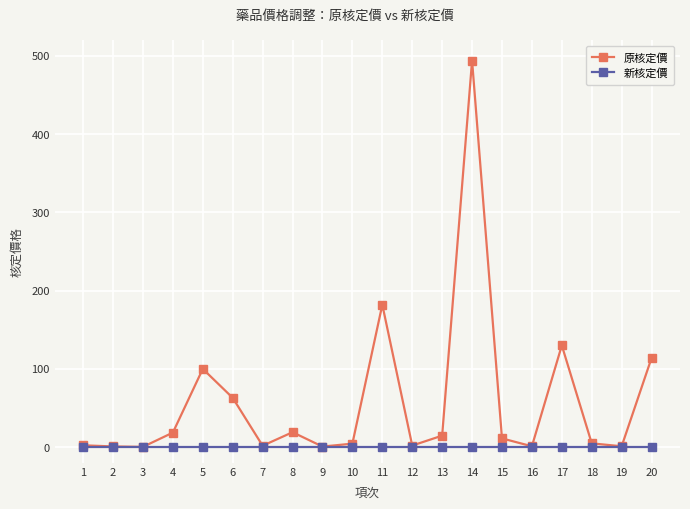

How many categories are shown in the chart?

20